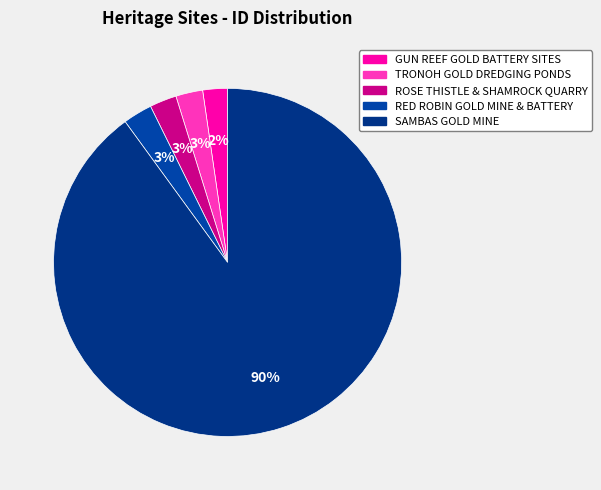

Does any single category account for the majority?

Yes